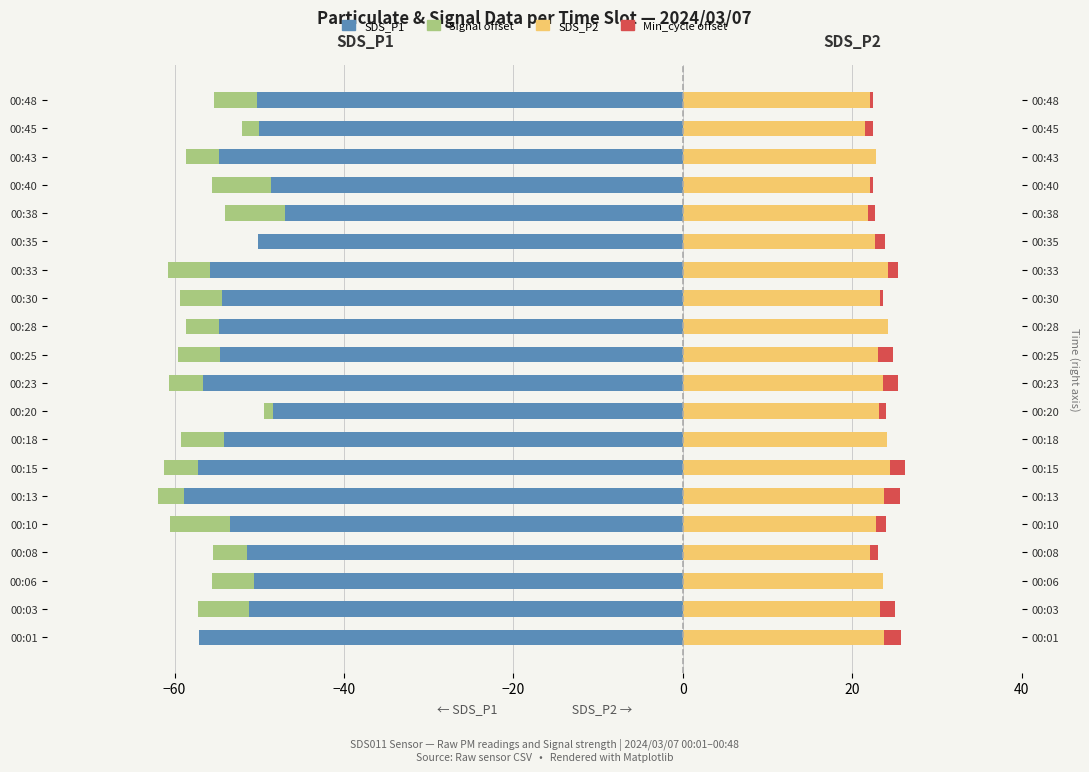

What is the value of the SDS_P2 bar at the 14th from the left?

24.2